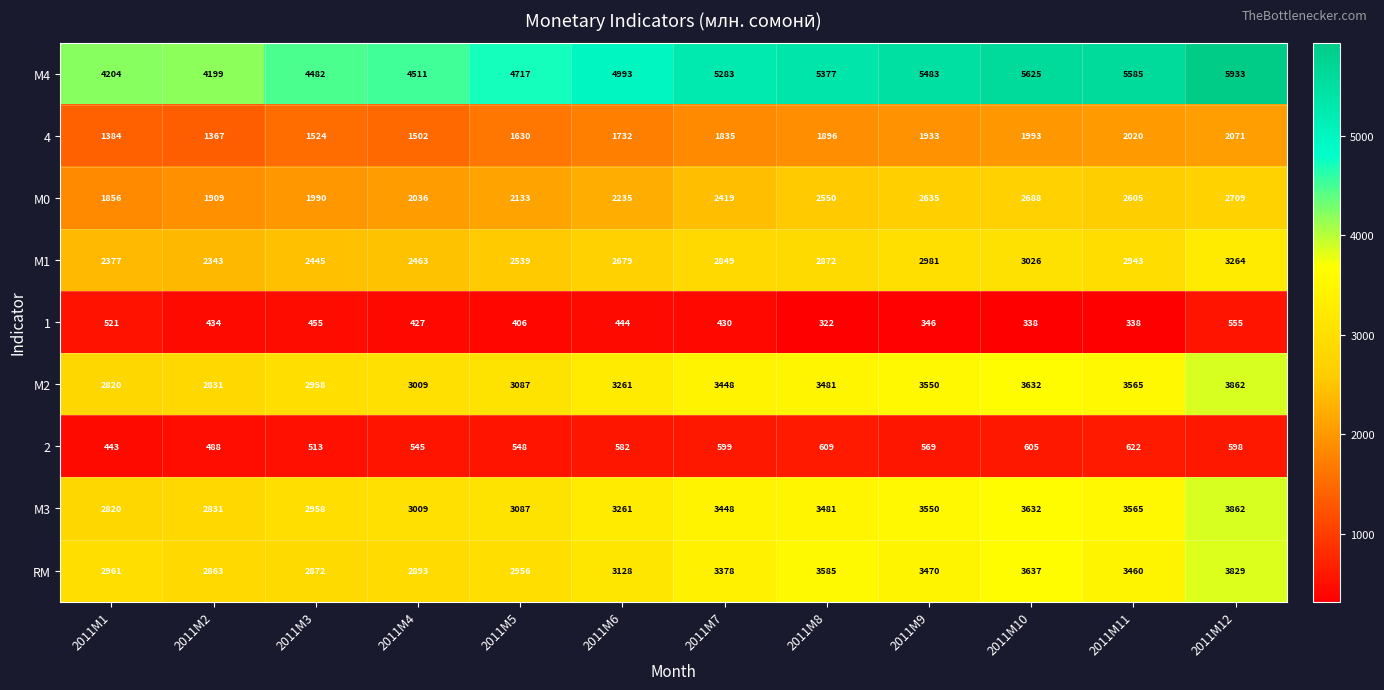

What is the sum of the 1 values at 2011M7 and 2011M6?

874